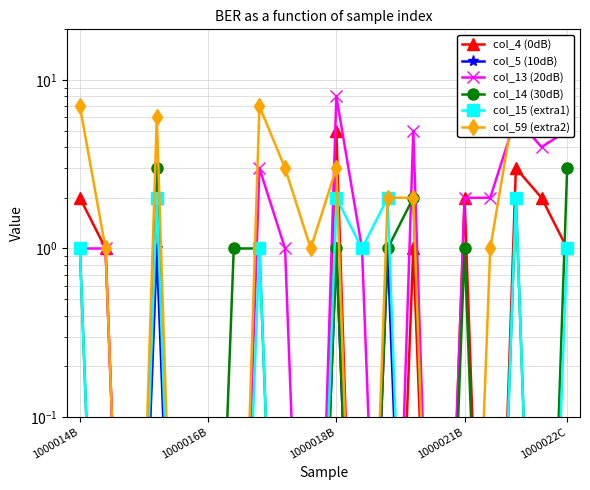

Rank the series at 7 from highest to lowest value.

col_59 (extra2), col_13 (20dB), col_14 (30dB), col_15 (extra1), col_4 (0dB), col_5 (10dB)